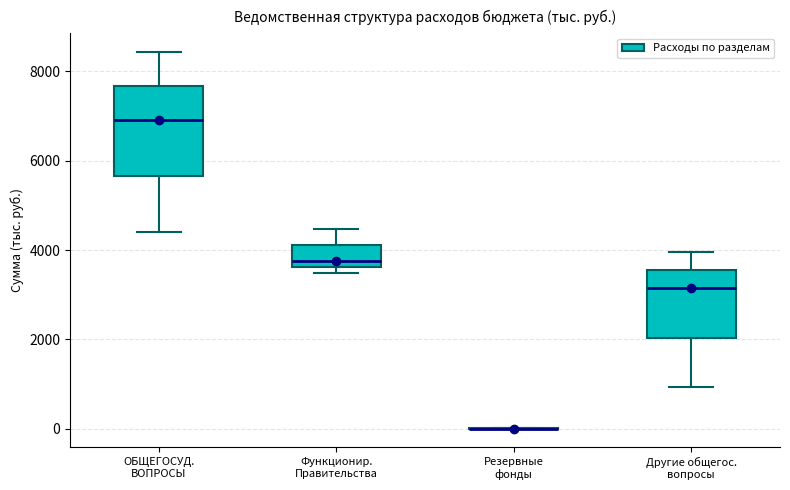

Reading left to right, transcribe this box plot: for each box, give where its median line is, the range the box spans, and where its two whiskers end, as read against the y-axis. The values are not printed on the chart, so give them approximately, as read against the axis.

ОБЩЕГОСУД. ВОПРОСЫ: median 7000, box 5600 to 7600, whiskers 4400 to 8400
Функционир. Правительства: median 3800, box 3600 to 4200, whiskers 3400 to 4400
Резервные фонды: box collapsed to a line at 0, whiskers 0 to 0
Другие общегос. вопросы: median 3200, box 2000 to 3600, whiskers 1000 to 4000